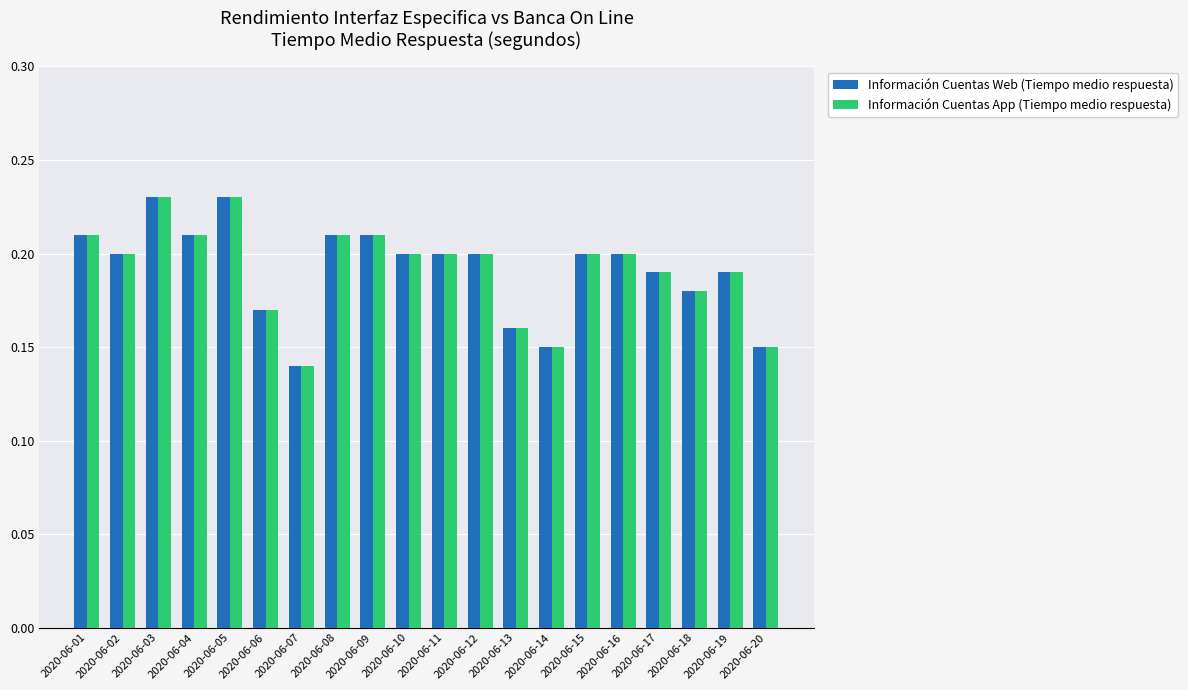

True or false: Información Cuentas App (Tiempo medio respuesta) has a value of 0.2 at 2020-06-04.

True